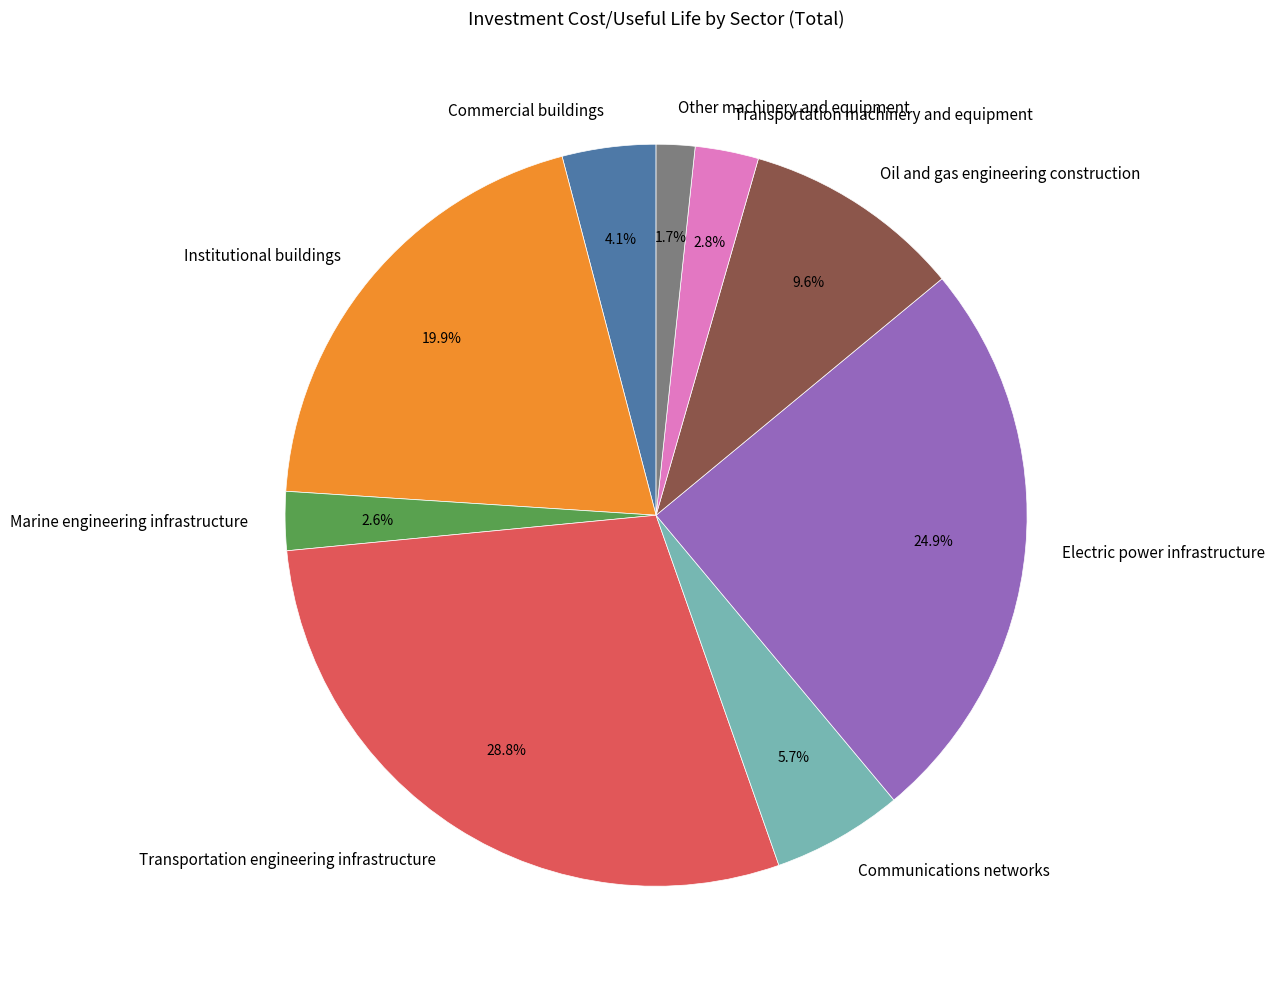

What is the ratio of the value at Commercial buildings to the value at Other machinery and equipment?

2.4